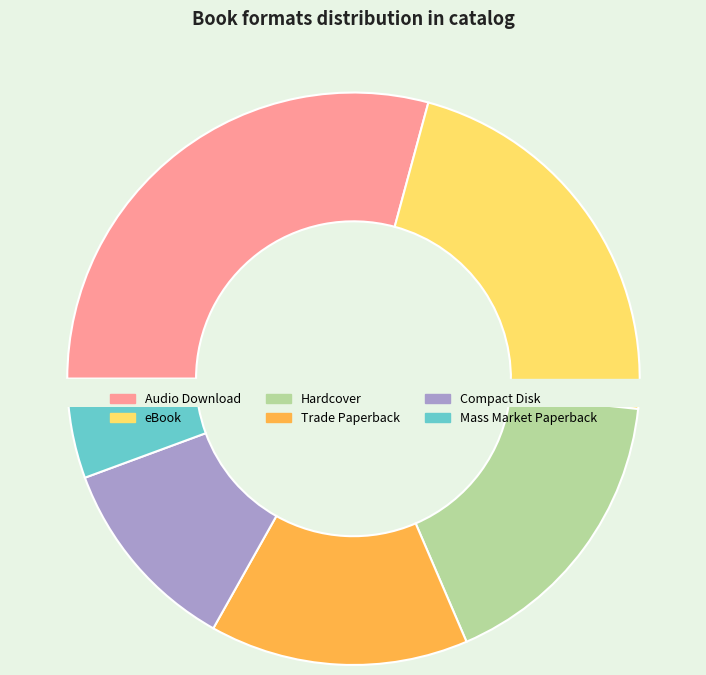

What percentage do eBook and Hardcover together represent?

39.3%